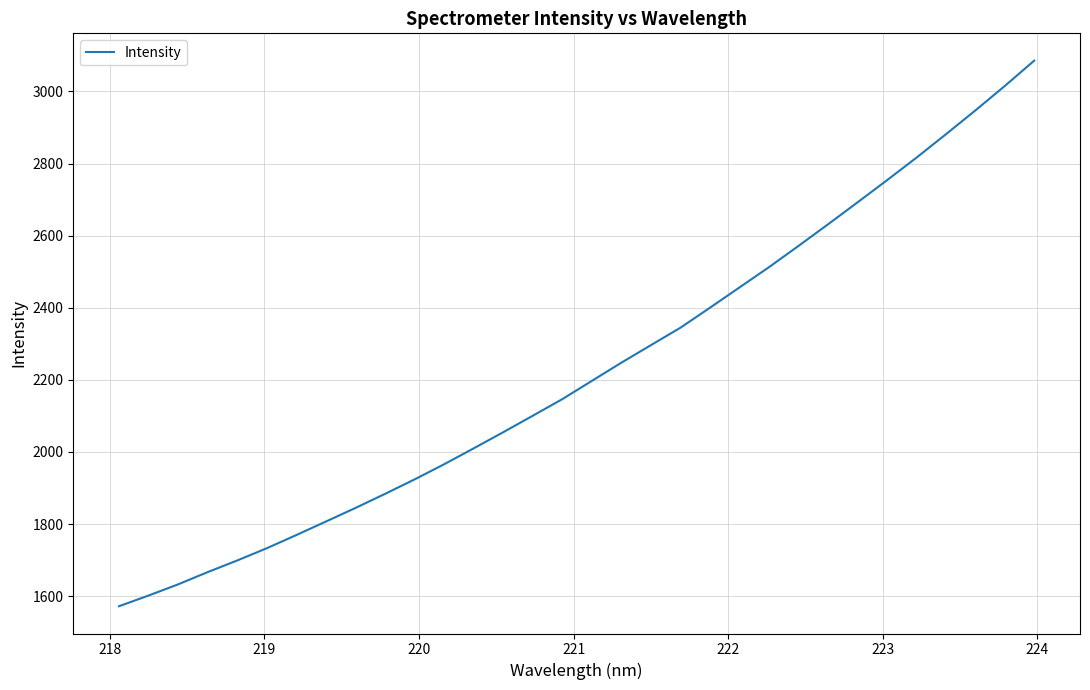

What is the greatest value displayed?

3085.6